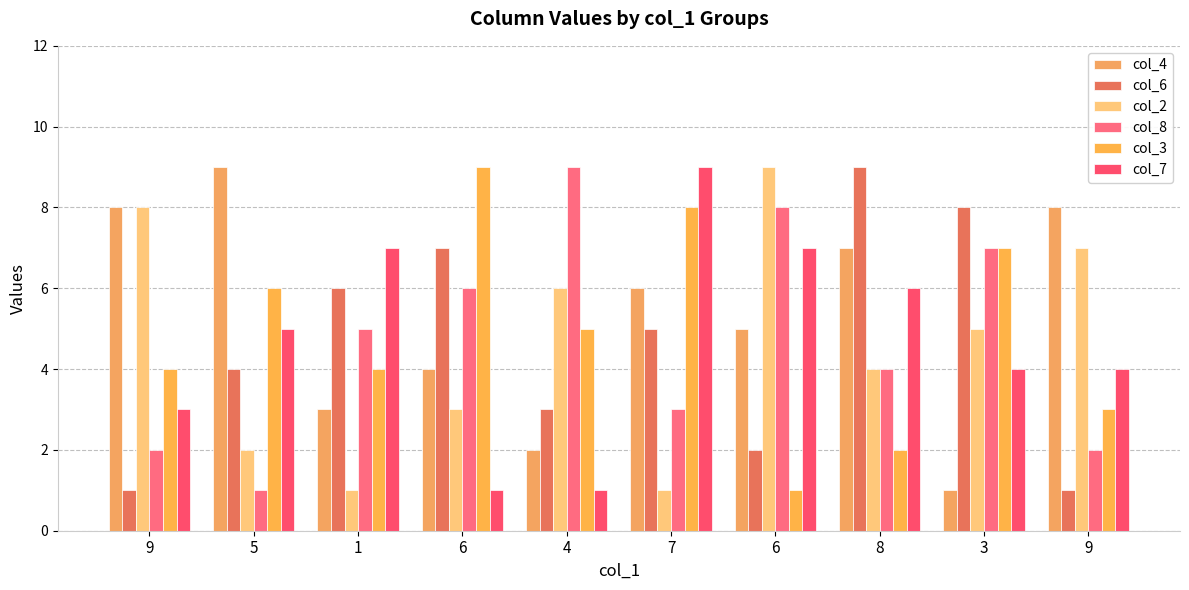

Does the chart contain stacked bars?

No